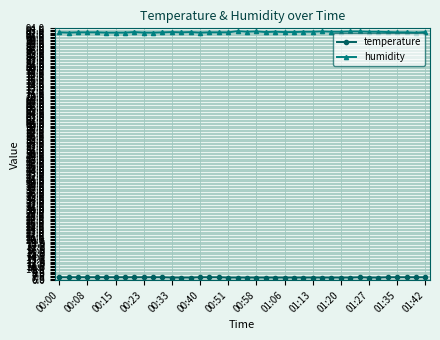

Rank the series by their maximum value, from lowest to highest.

temperature, humidity